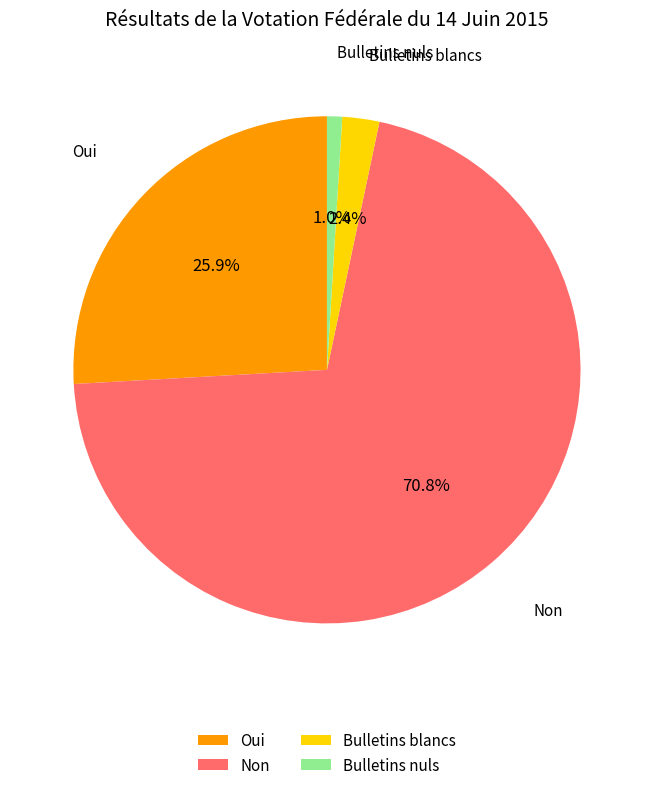

To the nearest percent, what is the combined percentage of Bulletins blancs and Oui?

28%